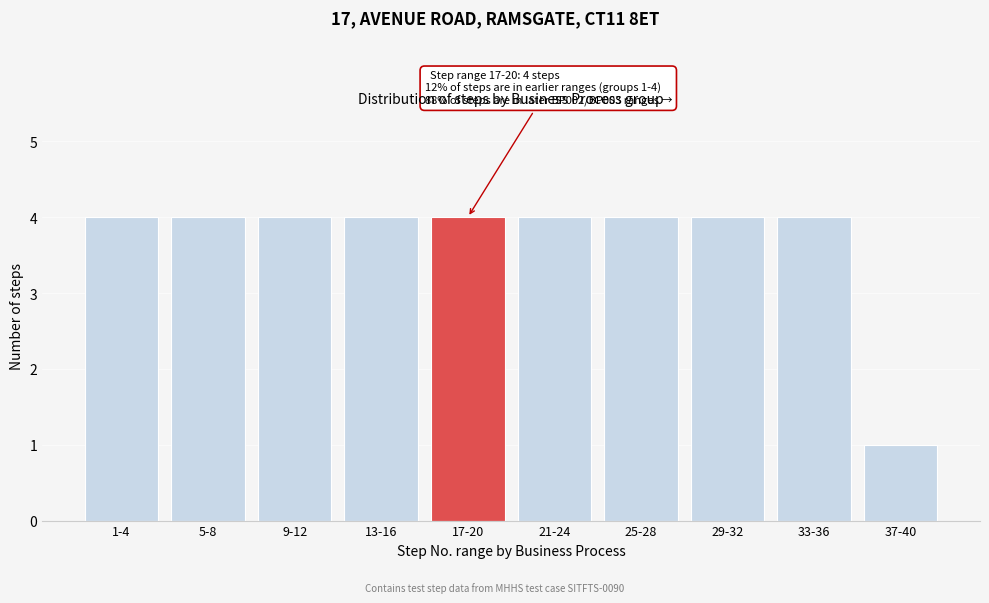

Reading left to right, transcribe all the data shown in this chart.

4	4	4	4	4	4	4	4	4	1